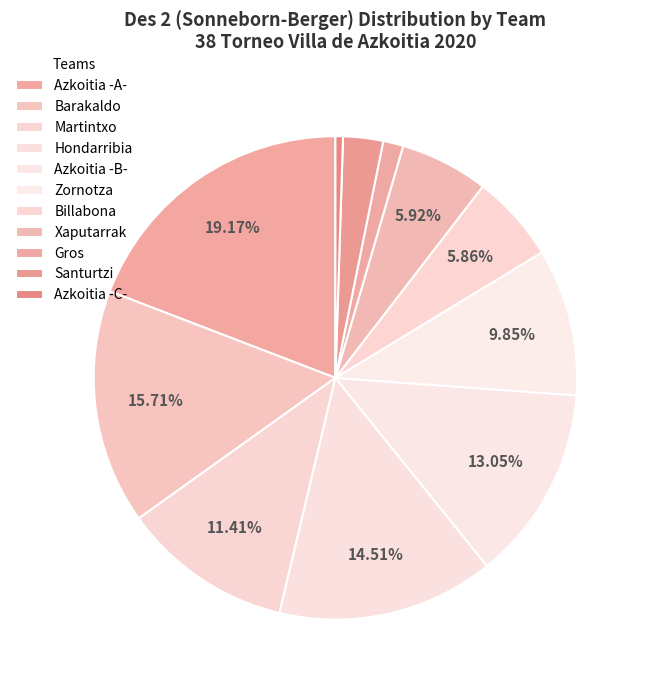

What percentage is the Azkoitia -A- slice, to the nearest percent?

19%